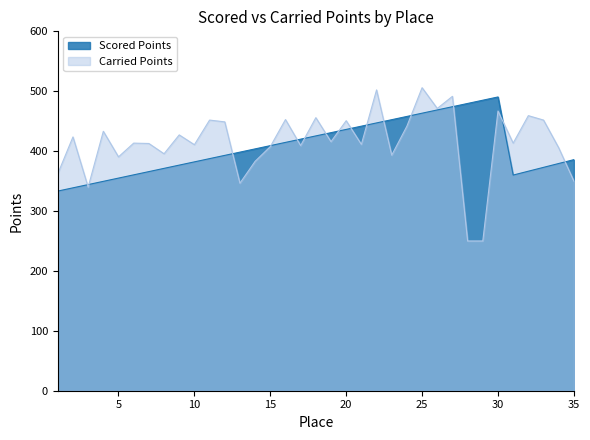

Reading left to right, extract all data points from this chart.

Scored Points: 1=333.3	2=338.7	3=344.1	4=349.6	5=355.0	6=360.4	7=365.8	8=371.2	9=376.7	10=382.1	11=387.5	12=392.9	13=398.3	14=403.7	15=409.2	16=414.6	17=420.0	18=425.4	19=430.8	20=436.3	21=441.7	22=447.1	23=452.5	24=457.9	25=463.3	26=468.8	27=474.2	28=479.6	29=485.0	30=490.4	31=360.0	32=366.5	33=372.9	34=379.3	35=385.8
Carried Points: 1=362.2	2=423.7	3=339.9	4=433.1	5=390.4	6=413.4	7=412.8	8=395.6	9=427.1	10=410.7	11=451.8	12=448.9	13=346.5	14=383.0	15=407.6	16=452.7	17=409.3	18=455.9	19=415.8	20=450.8	21=411.3	22=502.2	23=393.3	24=441.7	25=505.9	26=471.2	27=491.5	28=250.0	29=250.0	30=467.0	31=413.4	32=459.2	33=451.8	34=405.6	35=350.0